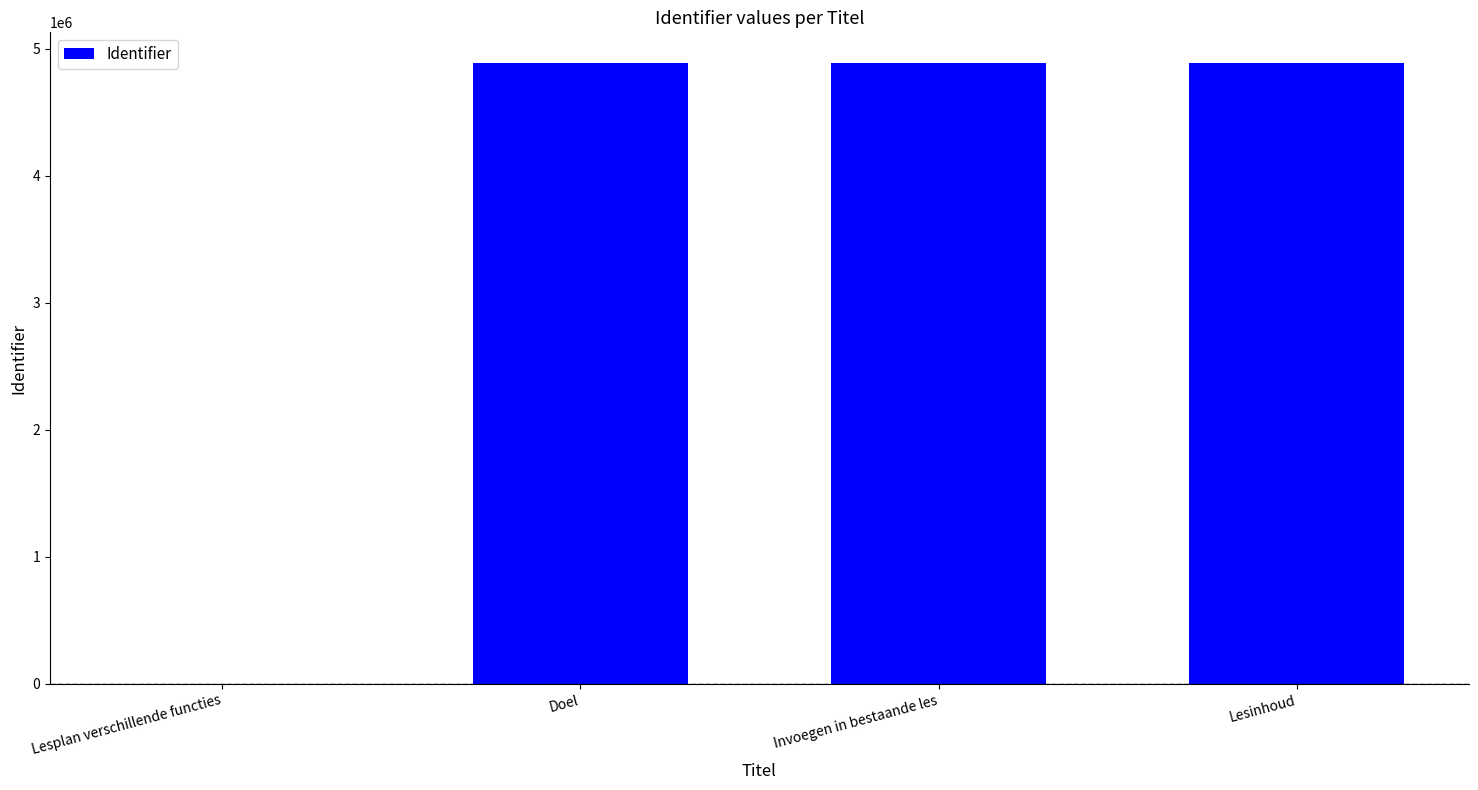

What is the maximum value shown in the chart?

4885513